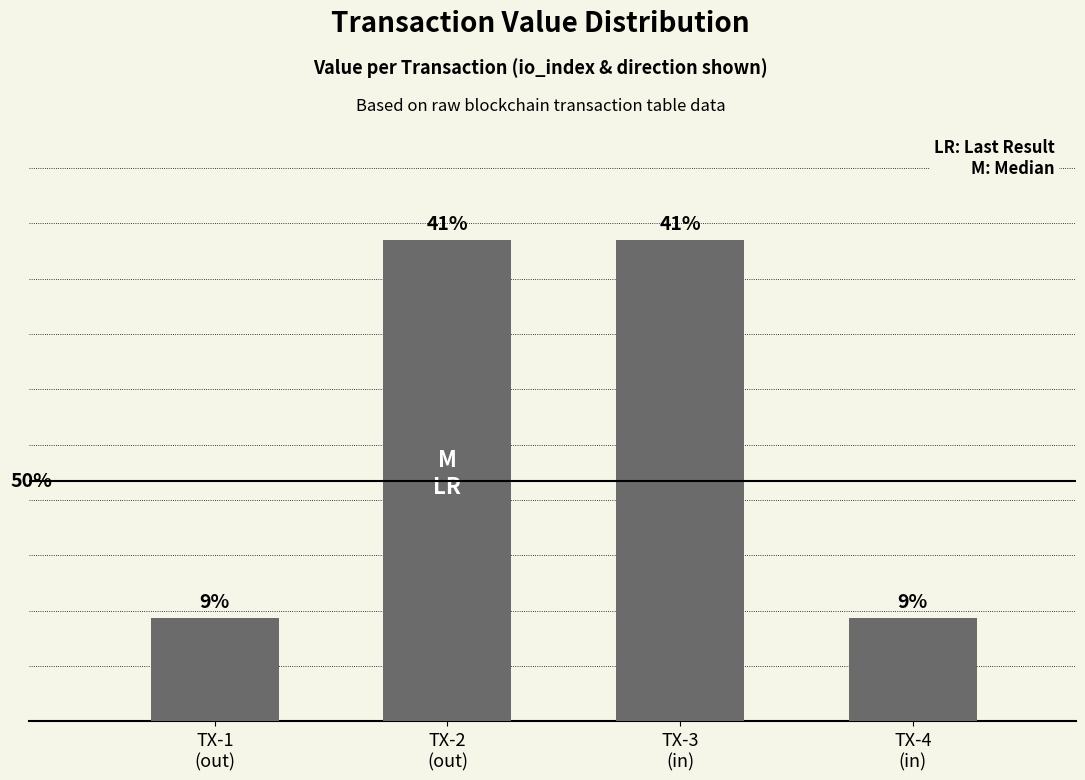

List the labels in order of value, largest first.

TX-2
(out), TX-3
(in), TX-1
(out), TX-4
(in)